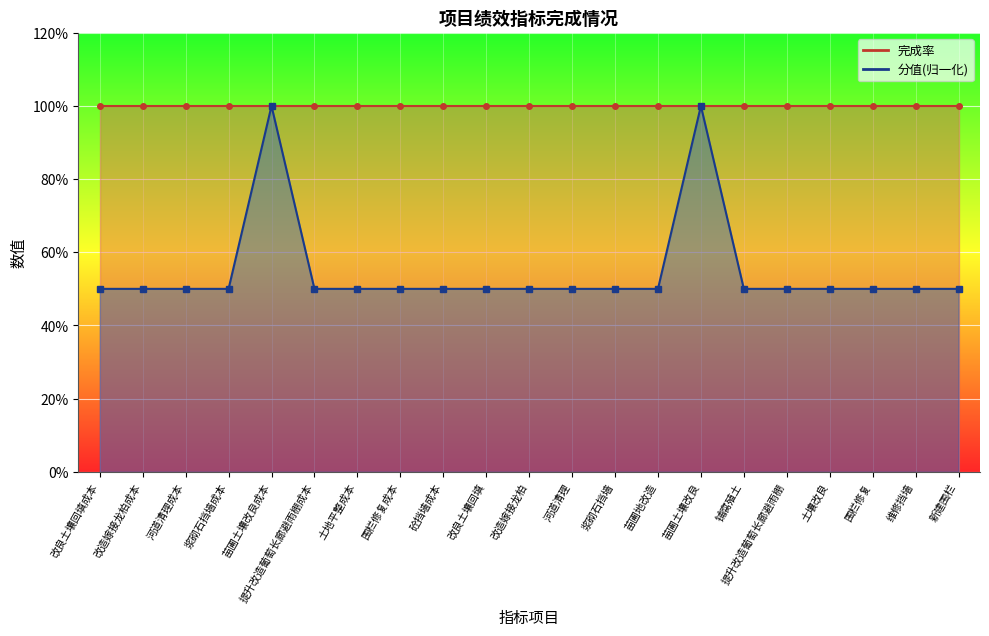

What is the average value?

0.5